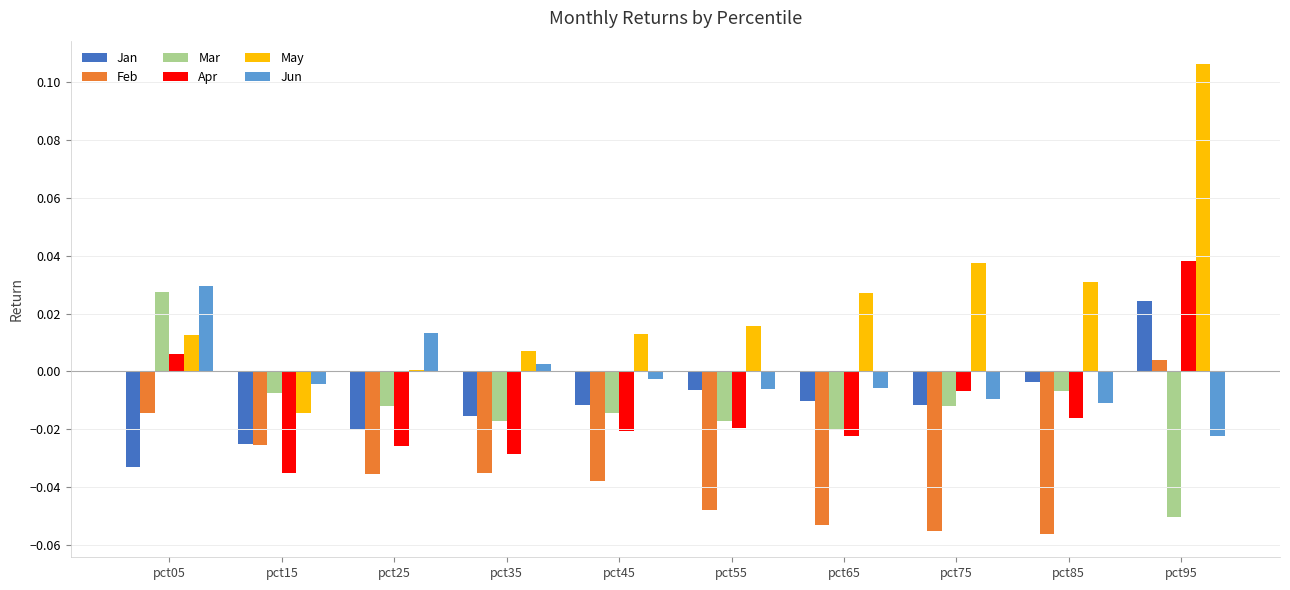

The Mar series shows 0.0 at pct05. True or false?

True